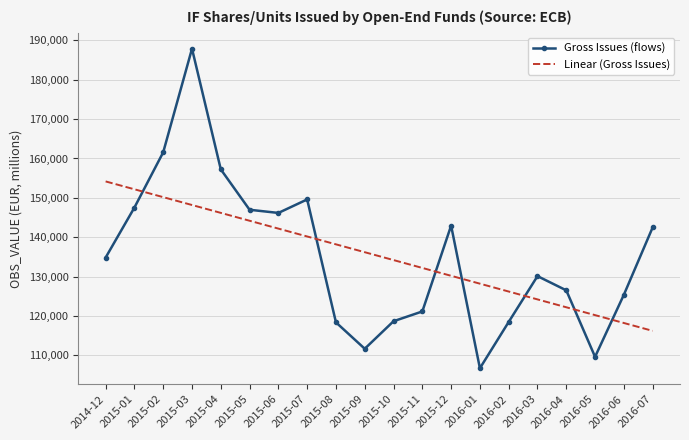

Which category has the highest value across all series?

2015-03